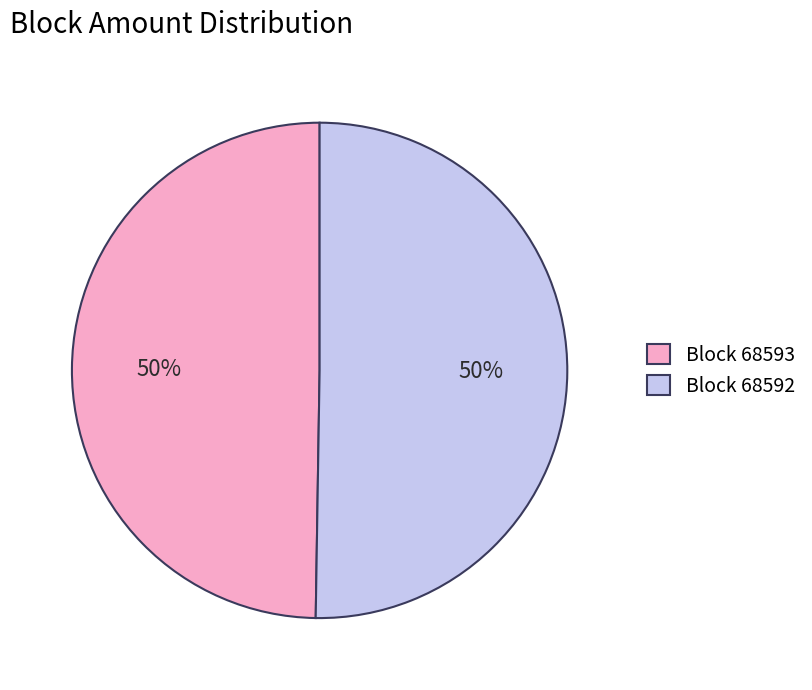

To the nearest percent, what portion does Block 68593 represent?

50%